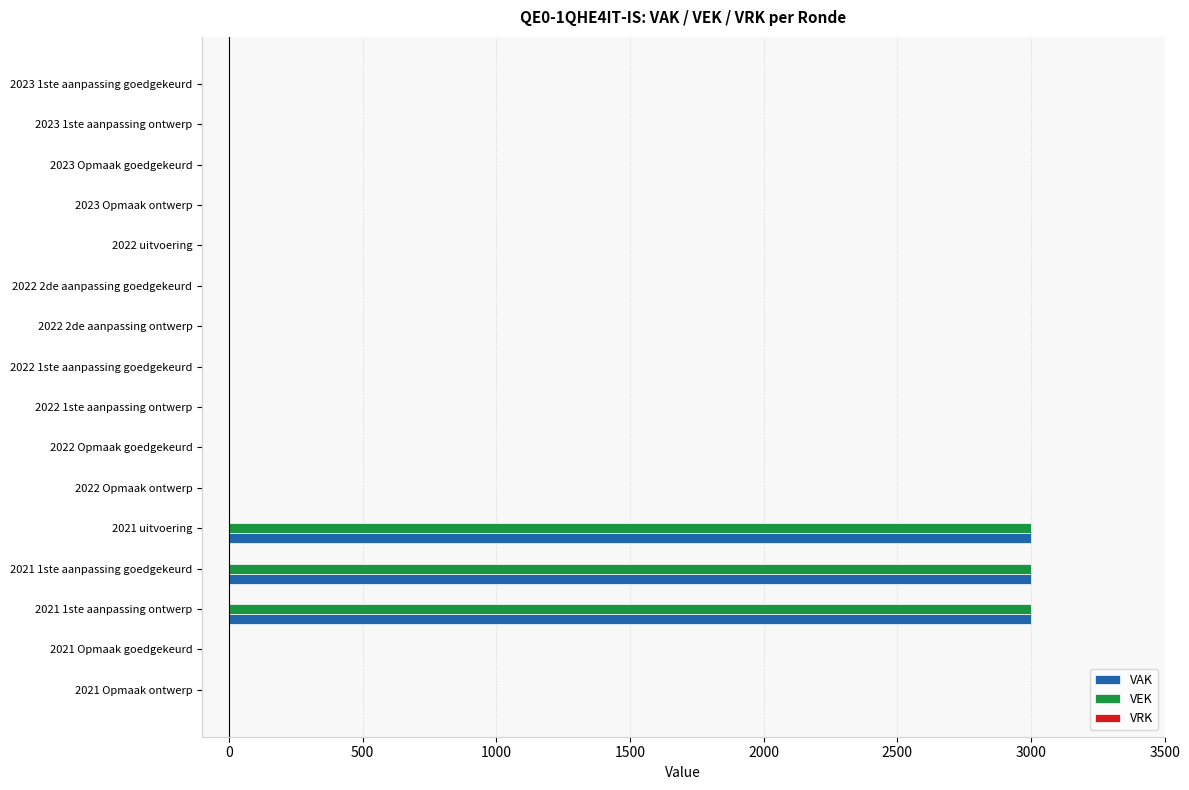

Is the value of VAK at 2022 uitvoering greater than the value of VEK at 2021 1ste aanpassing goedgekeurd?

No